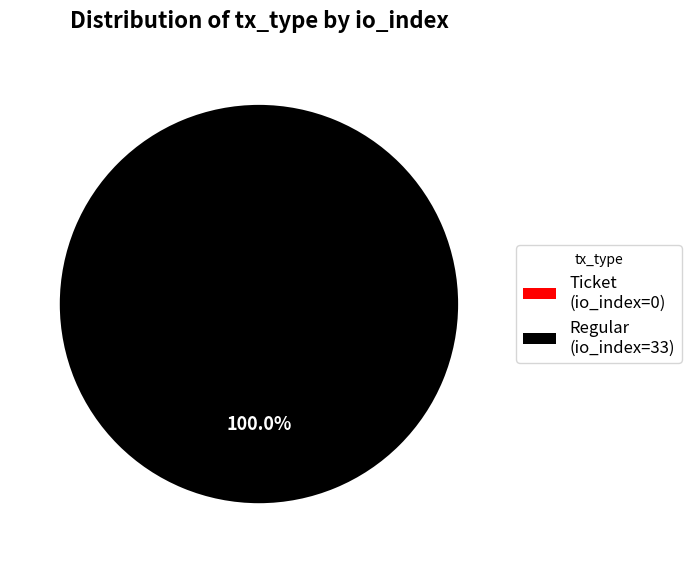

To the nearest percent, what is the average slice percentage?

50%